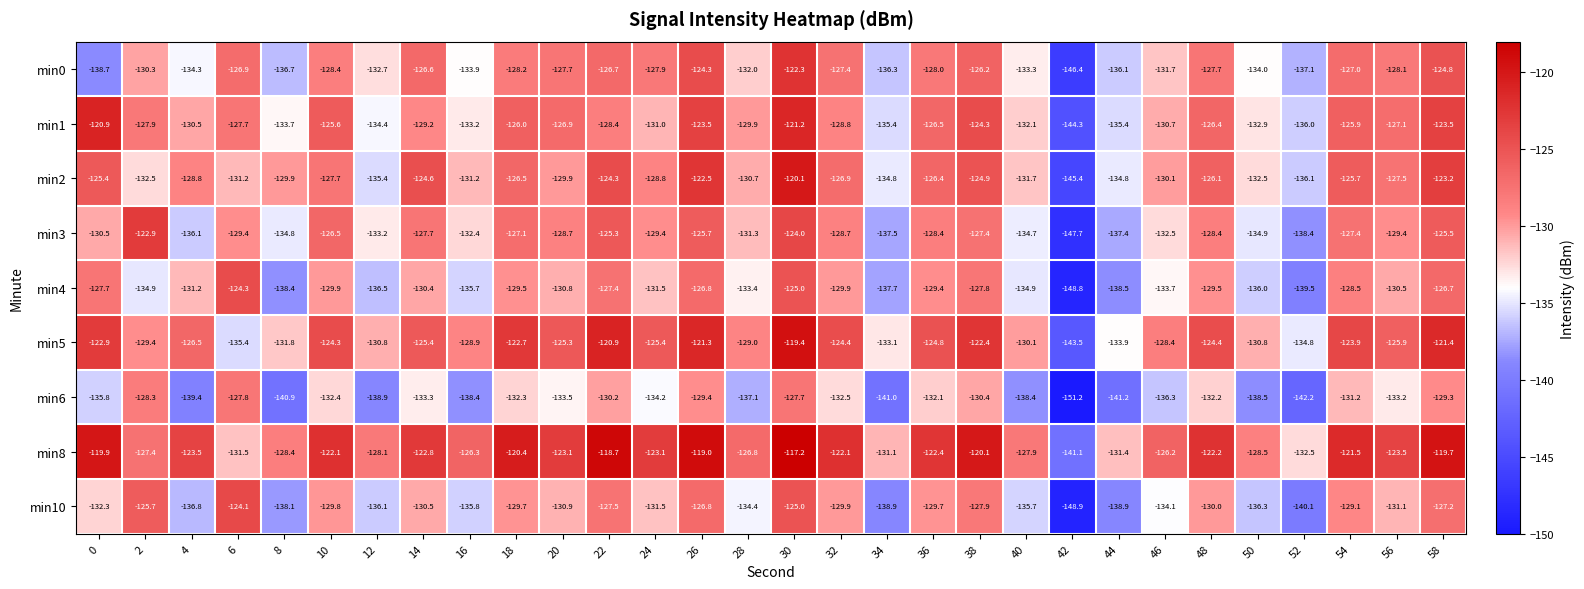

What is the total value across all series at 26?

-1119.3